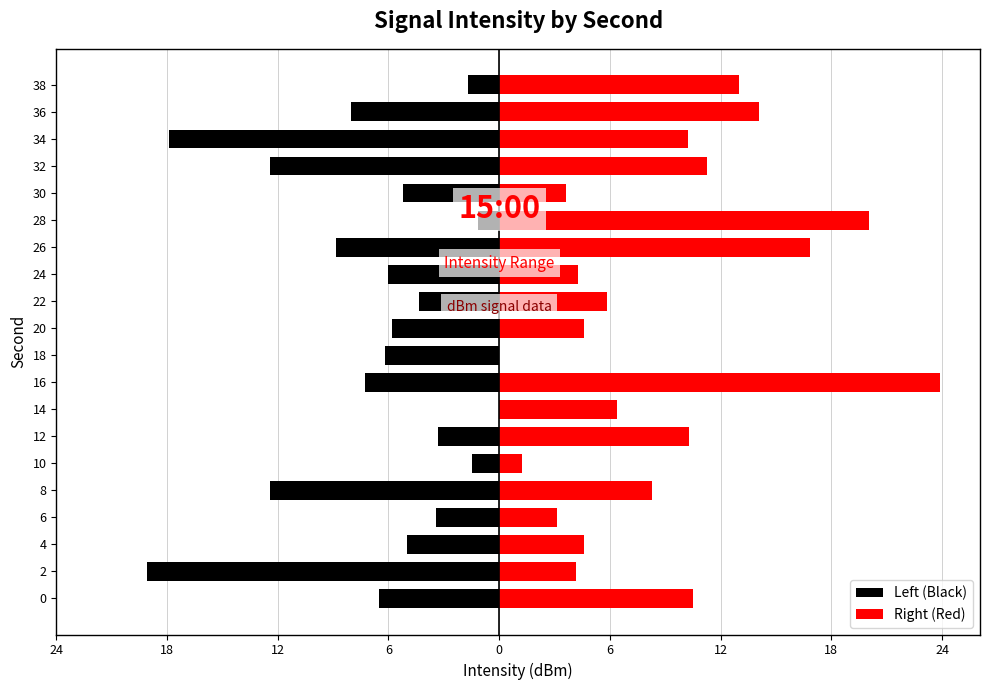

How many values in the Right (Red) series exceed 8?

10